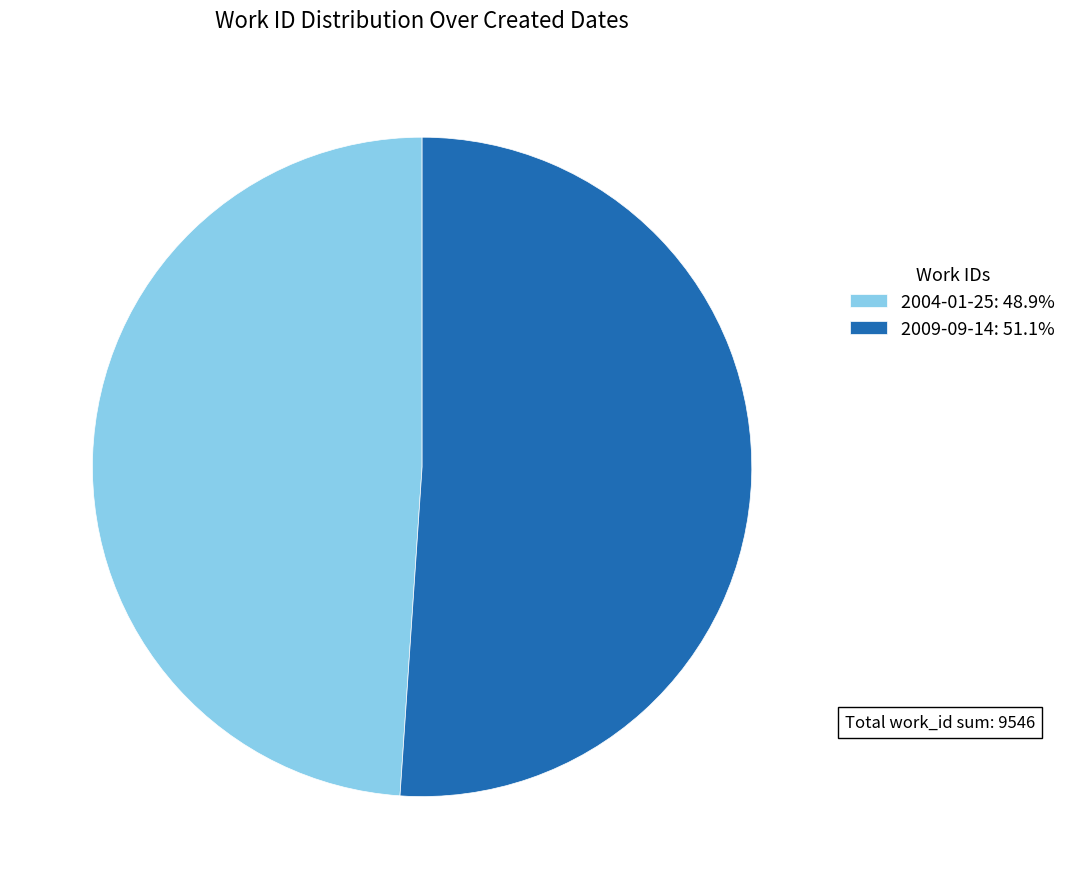

Is 2004-01-25 the majority of the pie?

No